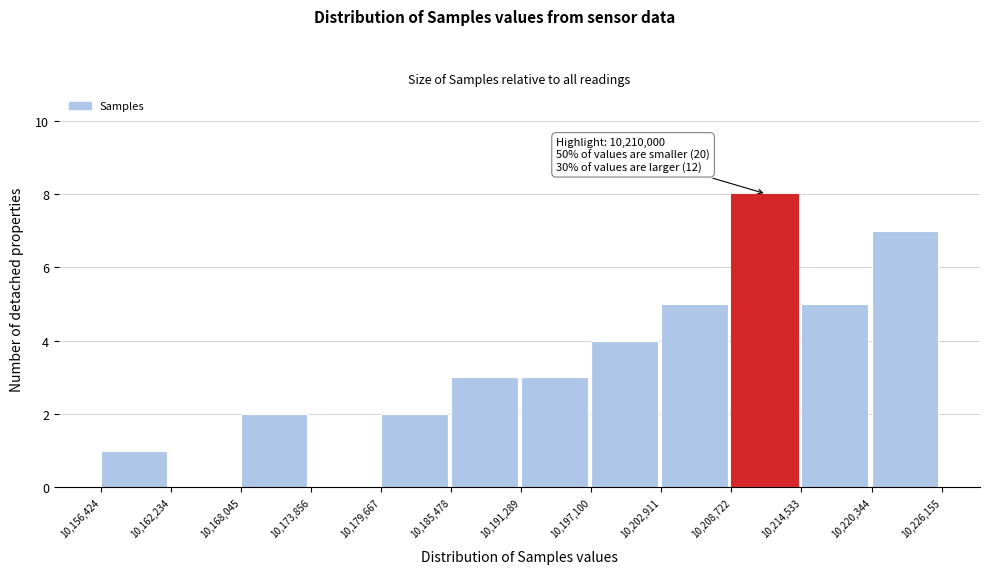

Over which range of the x-axis is the bar tallest?

10,208,722 to 10,214,533